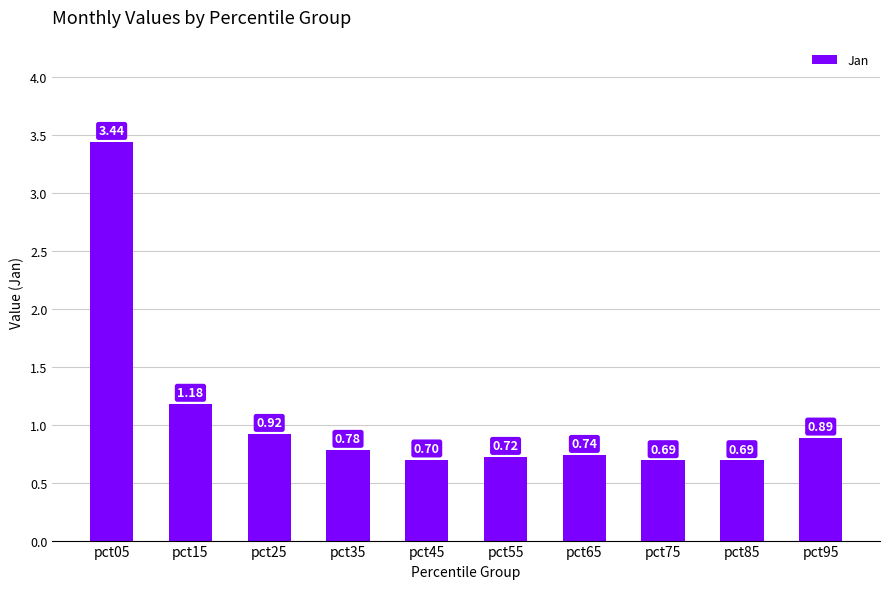

Between pct95 and pct65, which is larger?

pct95